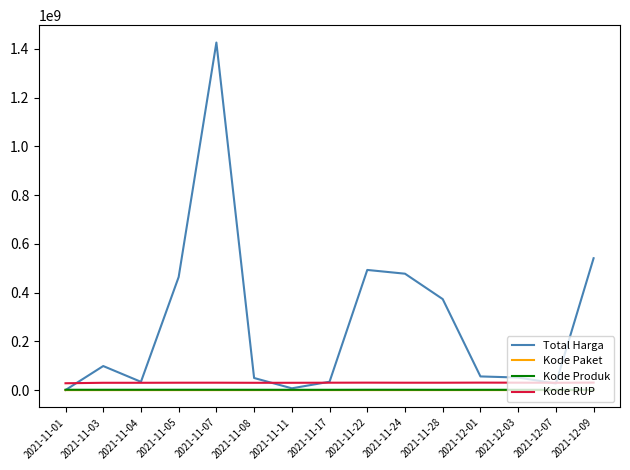

The value of Total Harga at 2021-11-22 is 115395595. True or false?

False